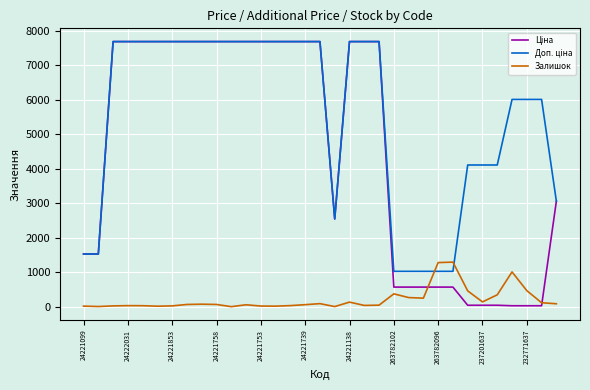

Which category has the lowest value across all series?

232771637